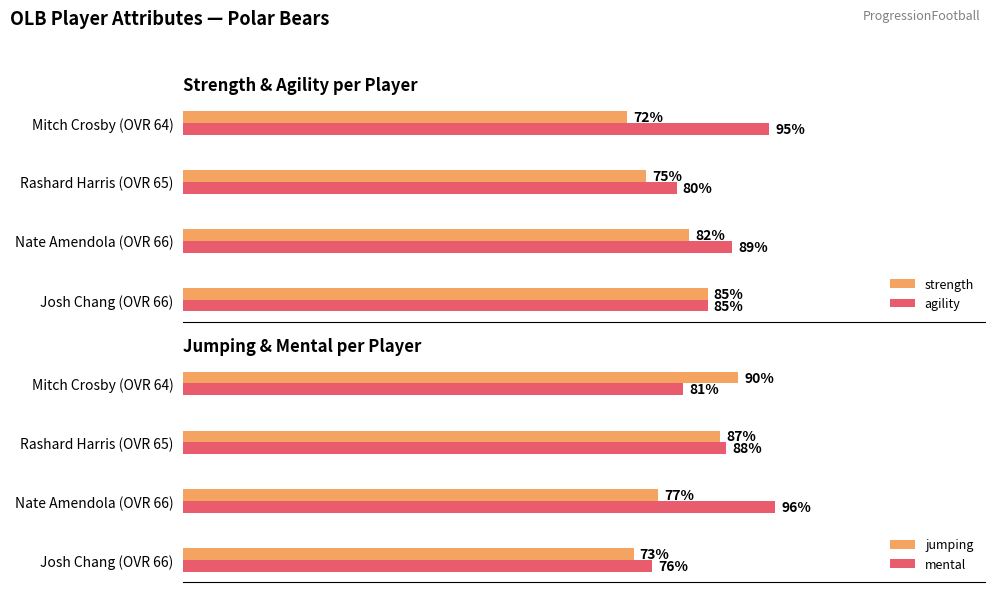

What is the sum of all agility values?

349